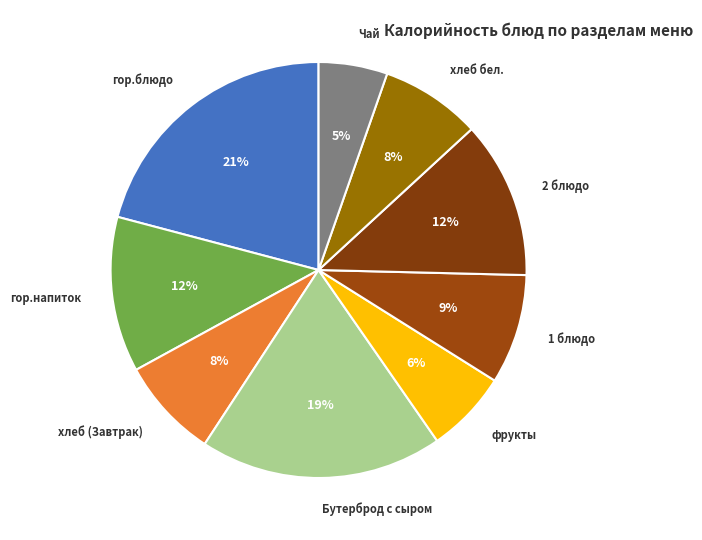

Does any single category account for the majority?

No